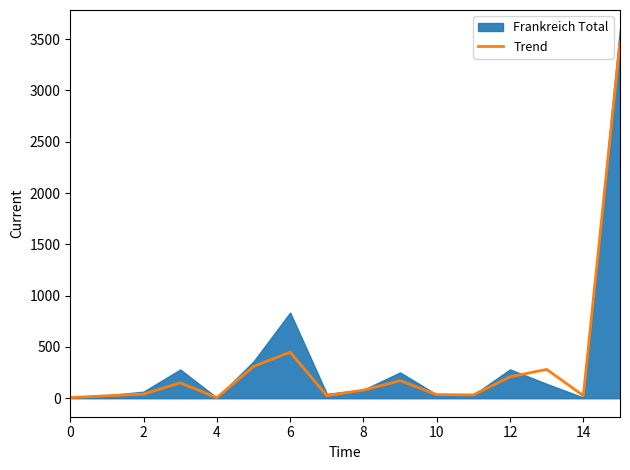

How many interior local valleys (lower than both neighbors) does the data have?

4